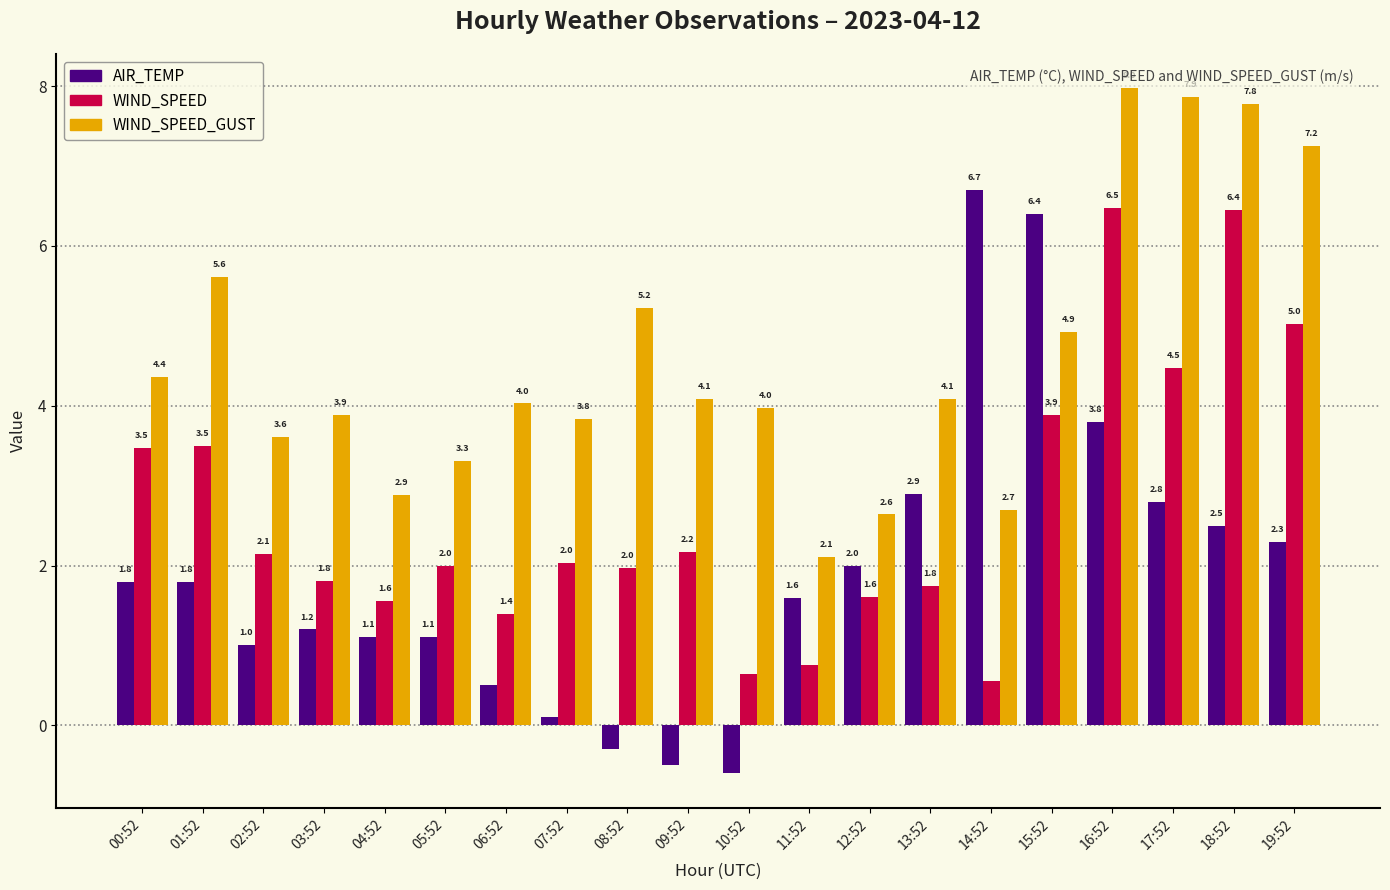

Which series has the widest spread of values?

AIR_TEMP